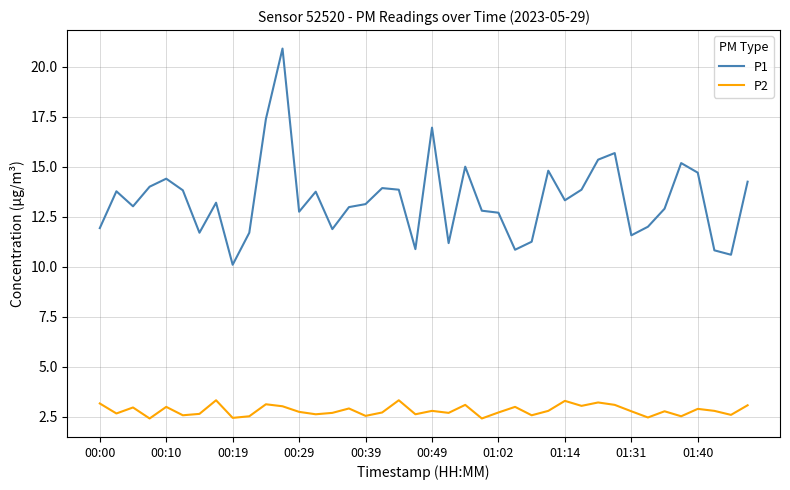

List the series in order of their overall mean, lowest first.

P2, P1